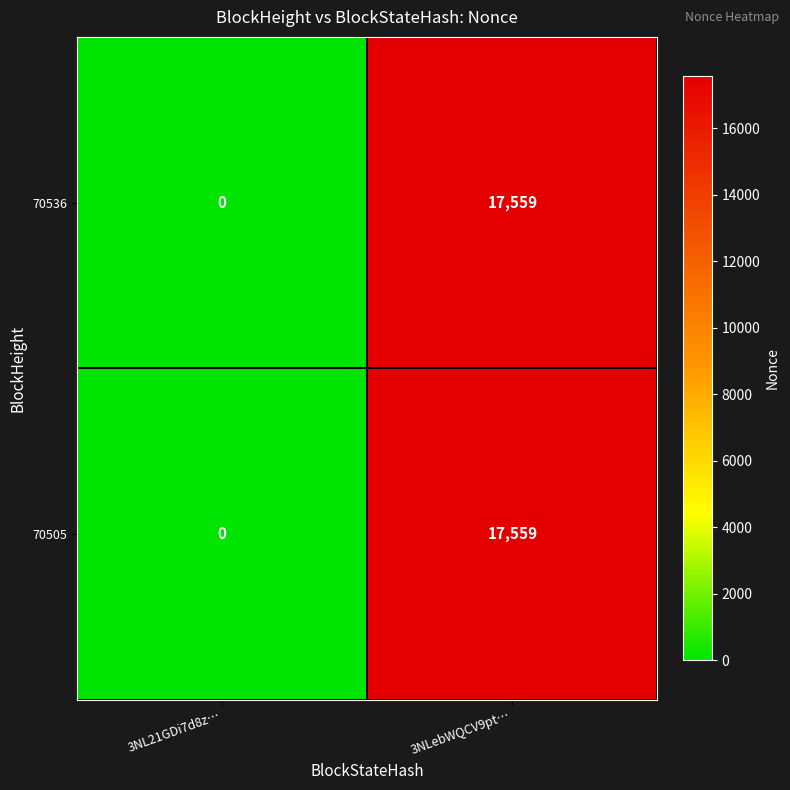

At which category is the sum across all series the highest?

3NLebWQCV9pt…